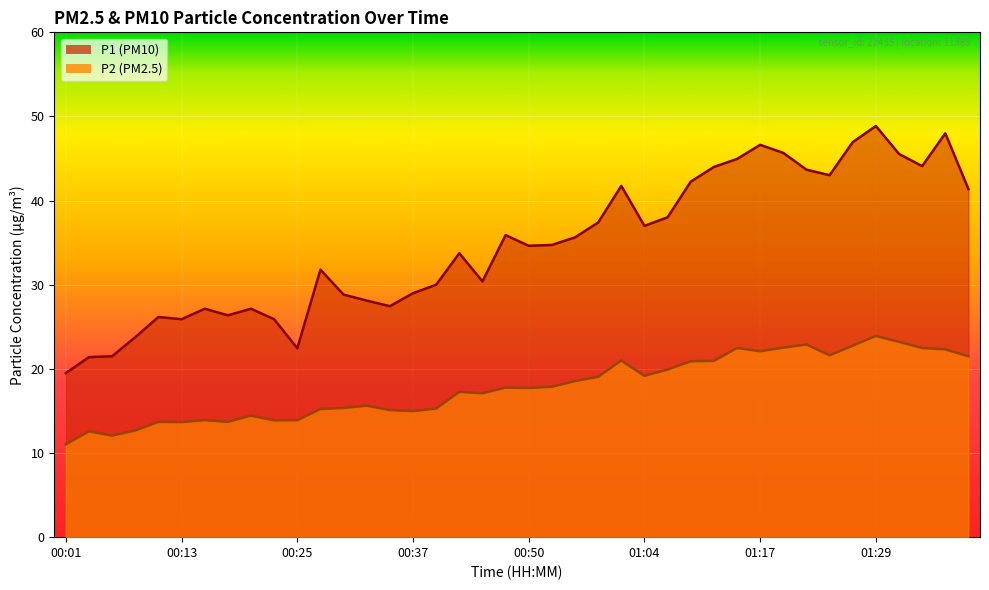

How many interior local valleys does the P2 series have?

10